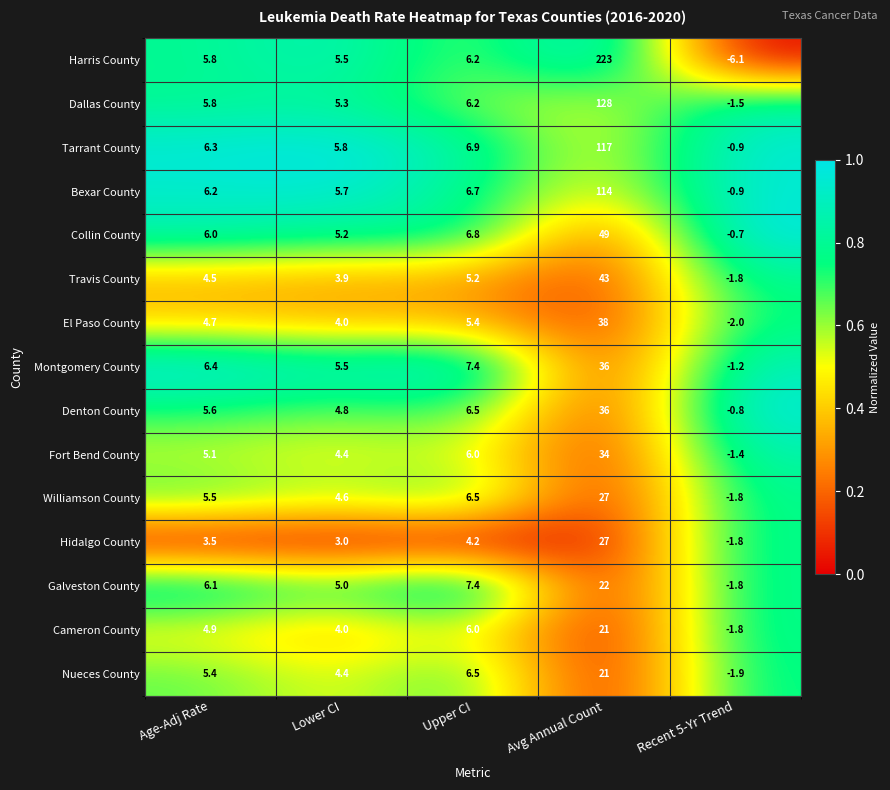

Which label corresponds to the largest value in the chart?

Avg Annual Count